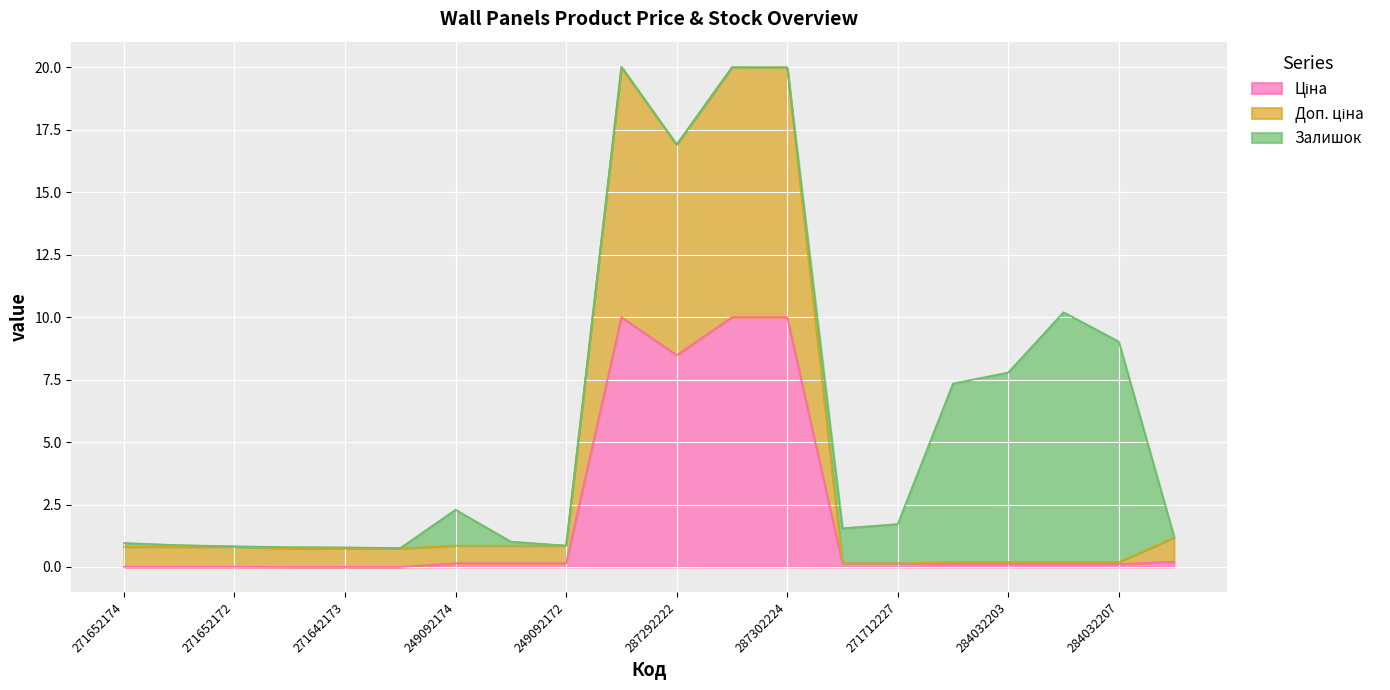

At which category does Доп. ціна reach its first local peak?

287302223